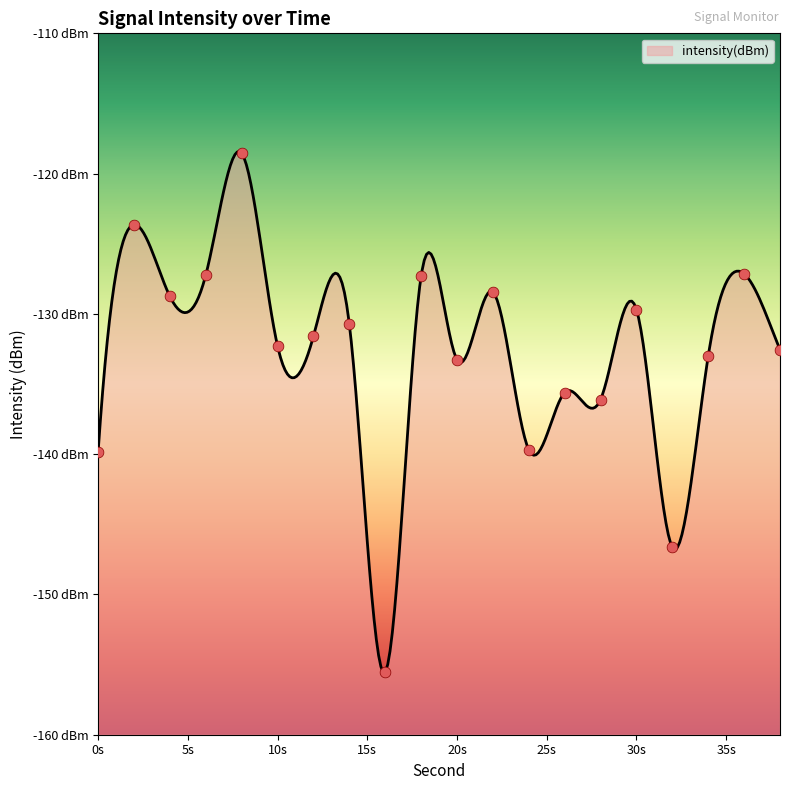

What is the change in value from 2 to 18?

-3.7